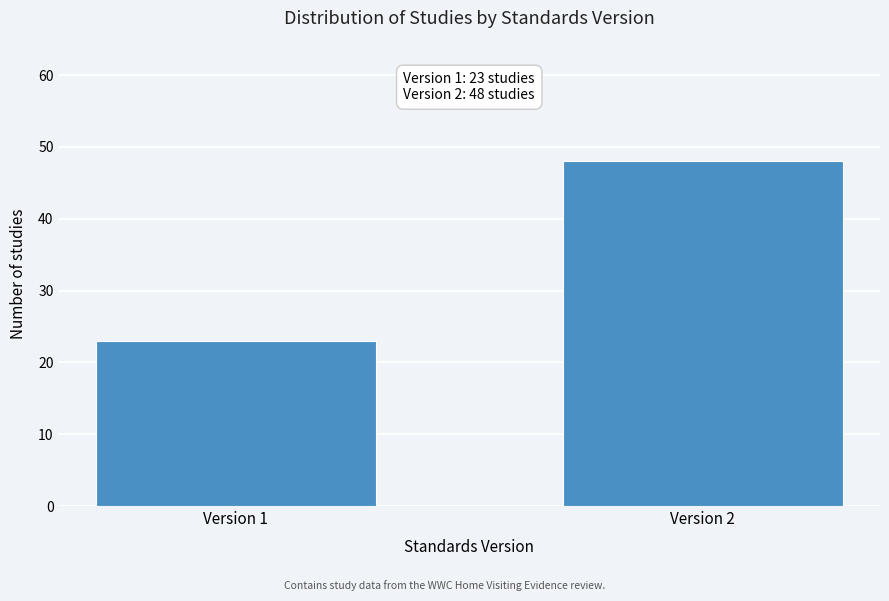

Reading right to left, transcribe all the data shown in this chart.

48	23